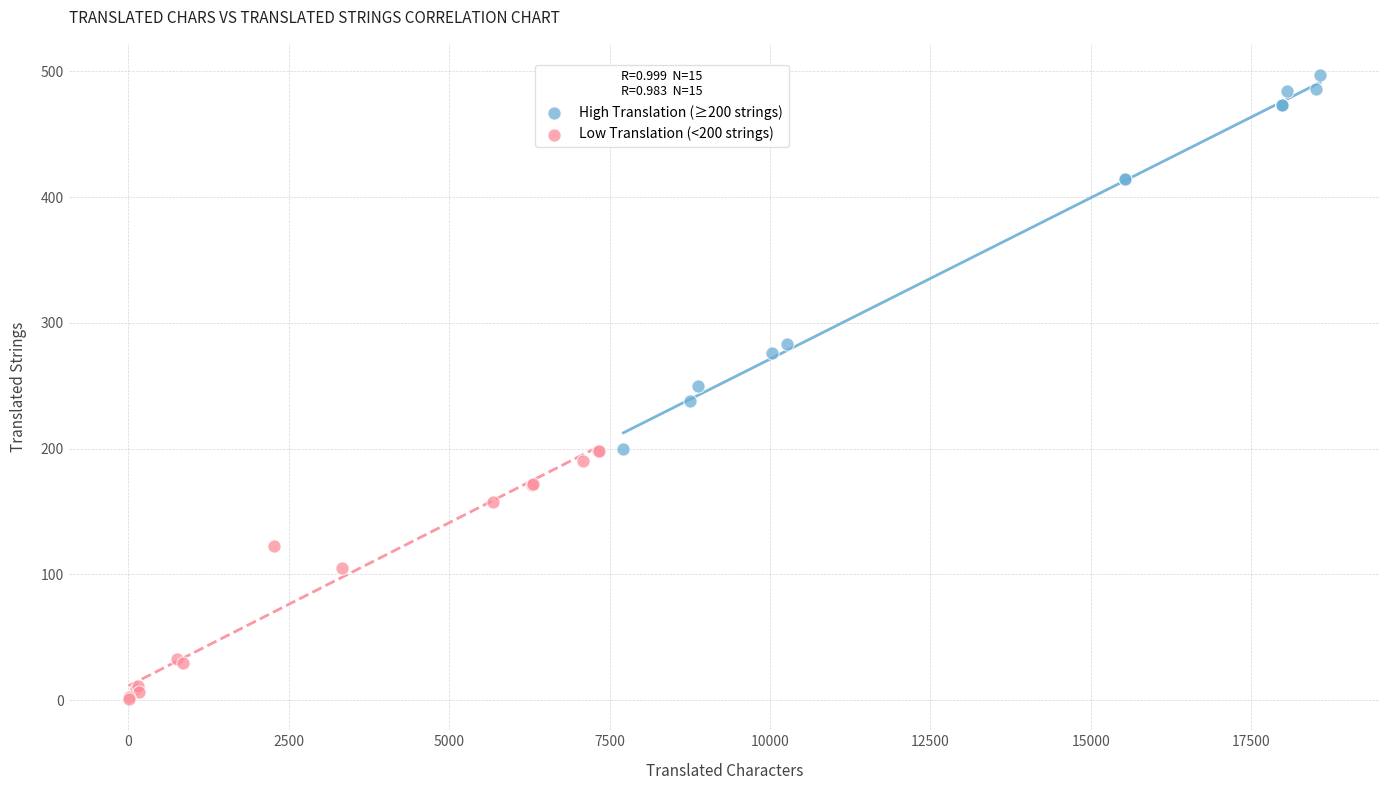

Which series reaches the maximum Y coordinate?

High Translation (≥200 strings)